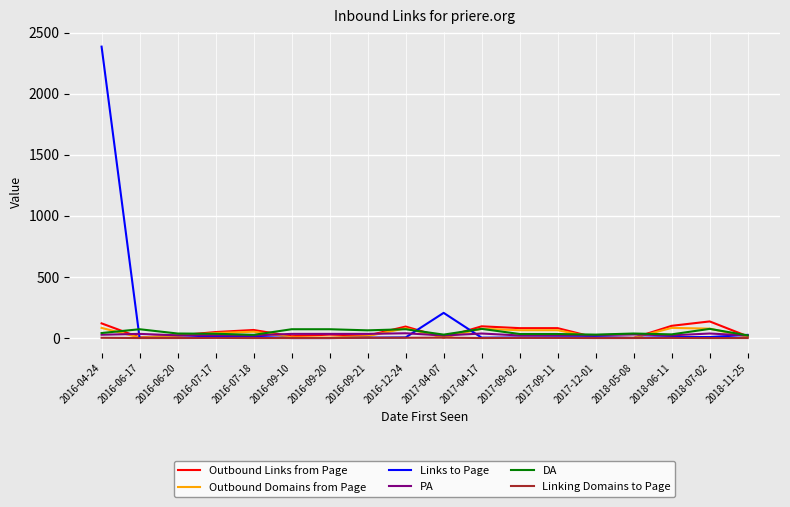

Which series has the largest range (max minus min)?

Links to Page